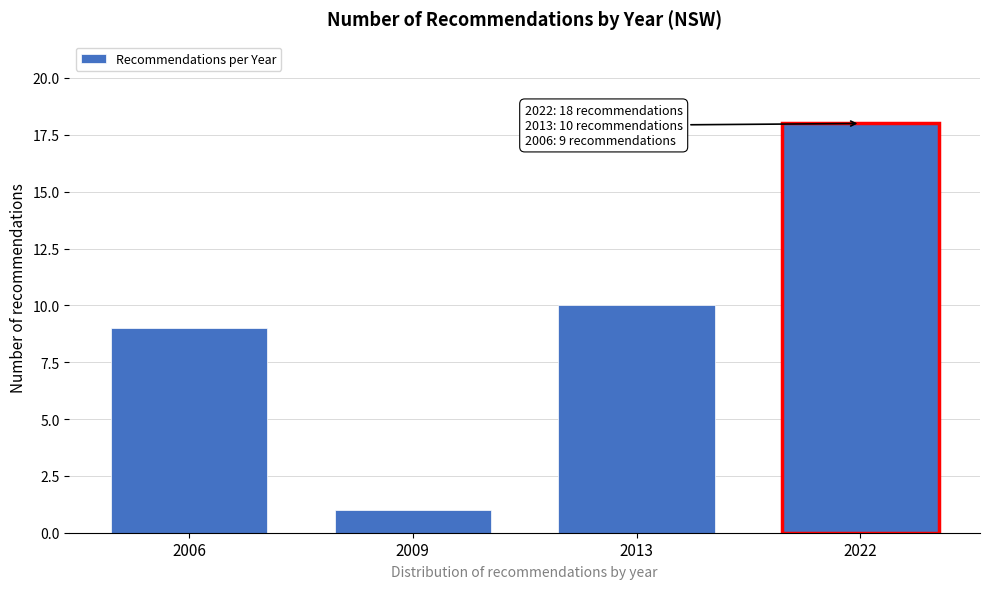

Reading left to right, what are all the values shown in this chart?

9	1	10	18